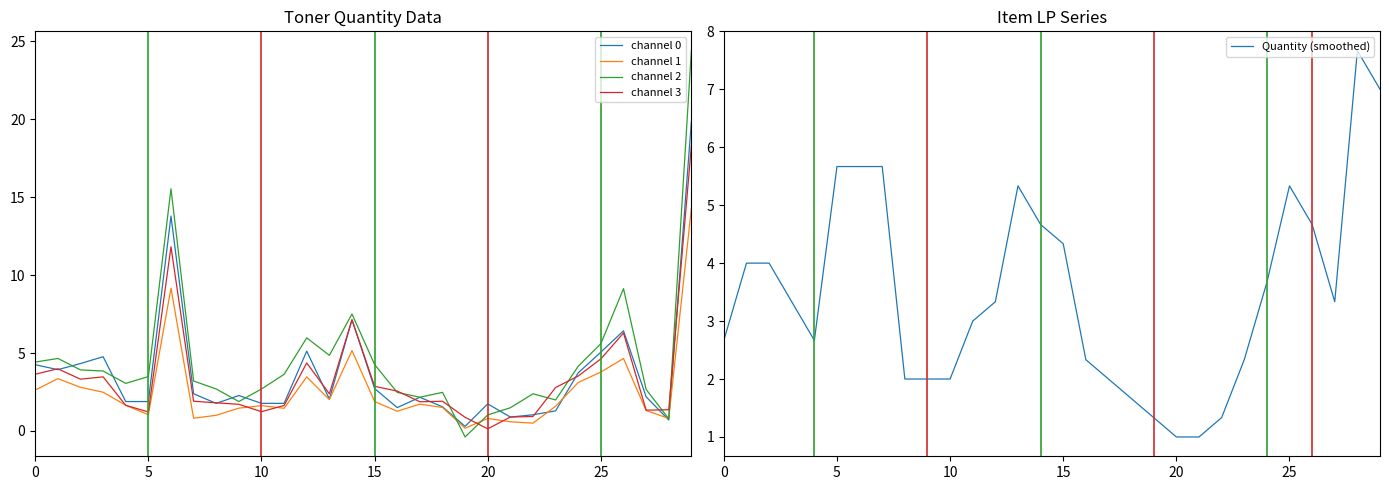

Which series has the widest spread of values?

channel 2